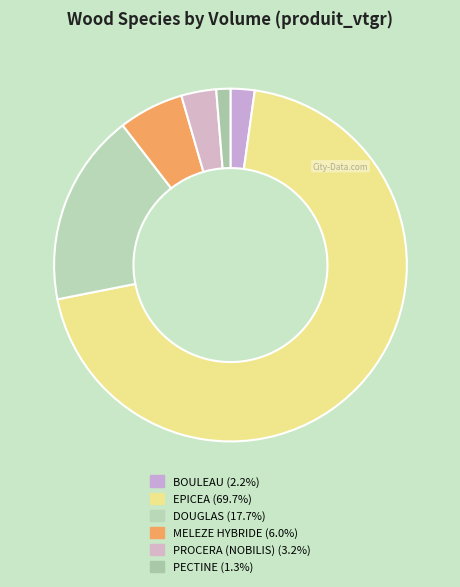

How many segments does this pie chart have?

6